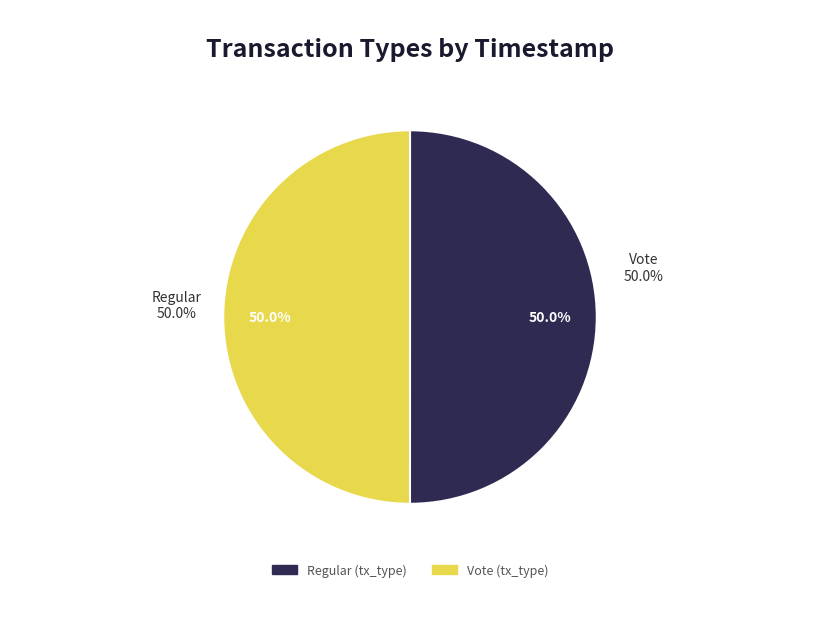

To the nearest percent, what portion does Regular represent?

50%